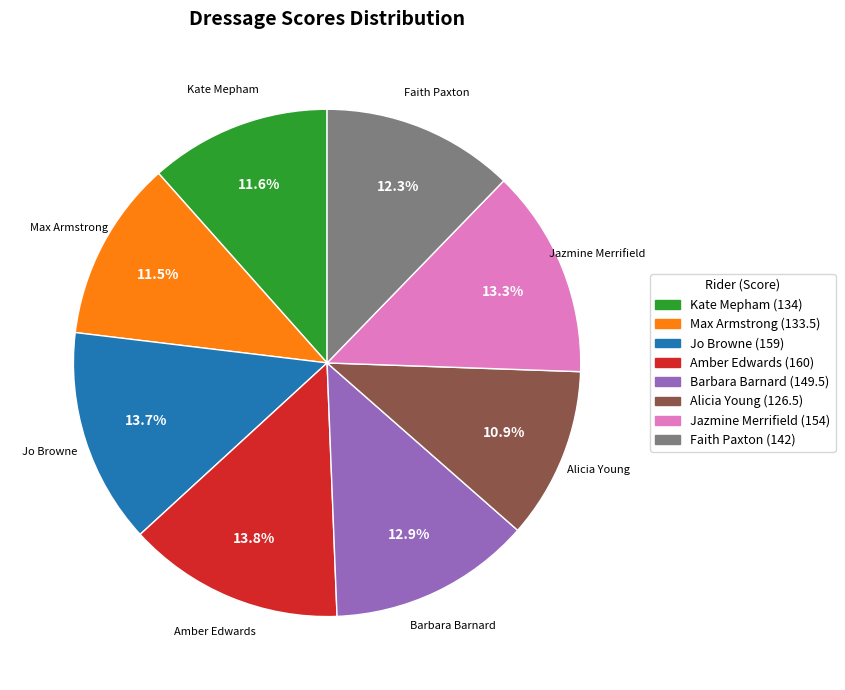

How many slices are in this pie chart?

8